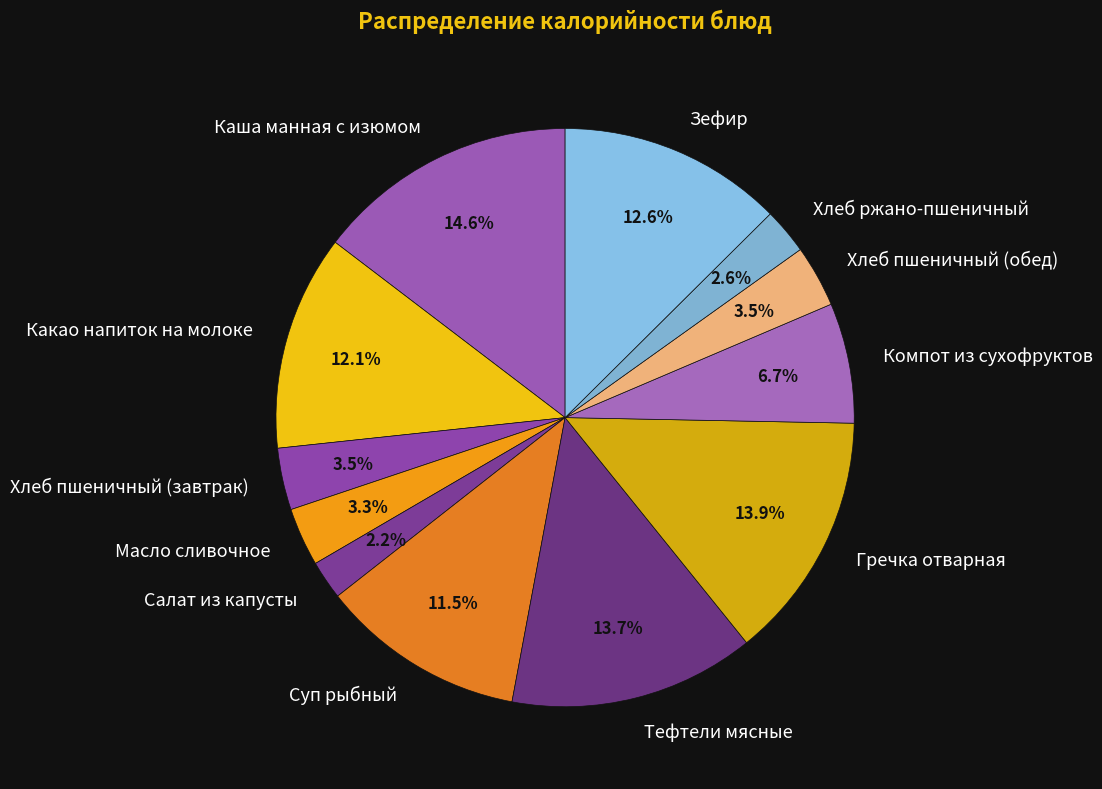

Is there a majority slice in this chart?

No